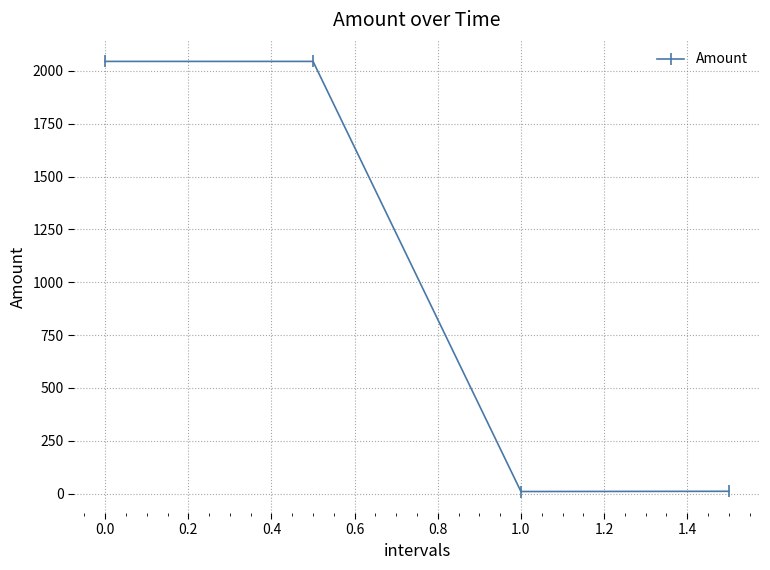

What is the difference between the maximum and second lowest values?

2033.9